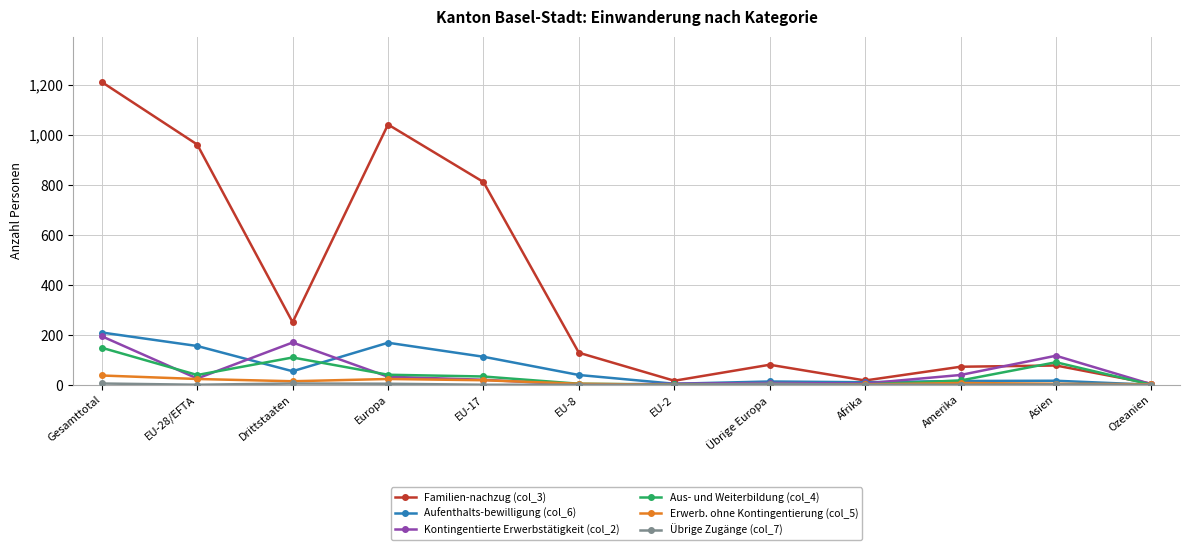

True or false: Erwerb. ohne Kontingentierung (col_5) has more than 0 points higher than both neighbors.

True